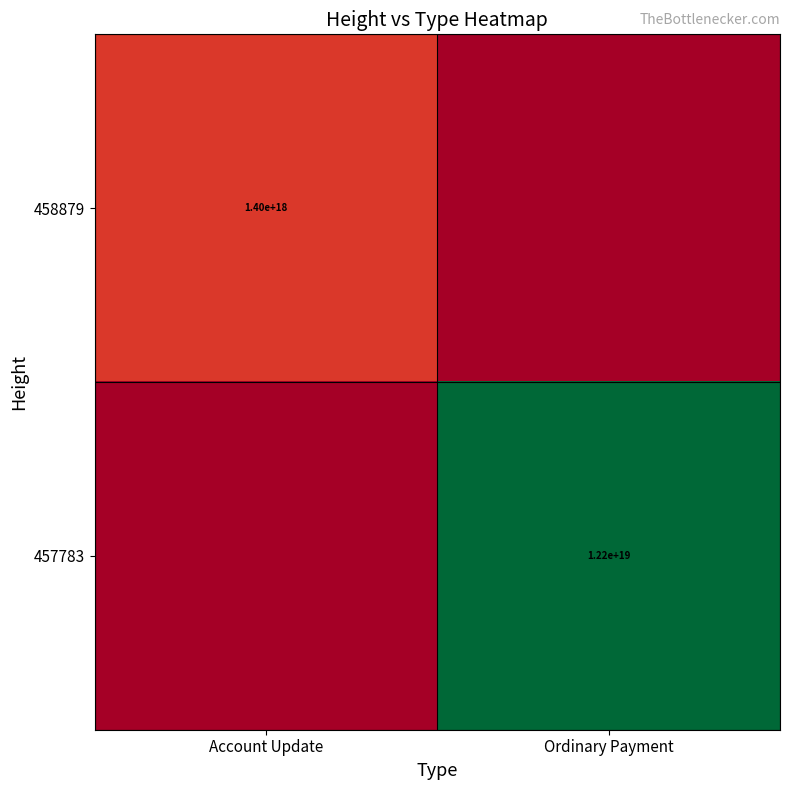

The 458879 series shows 308187405044241216 at Account Update. True or false?

False